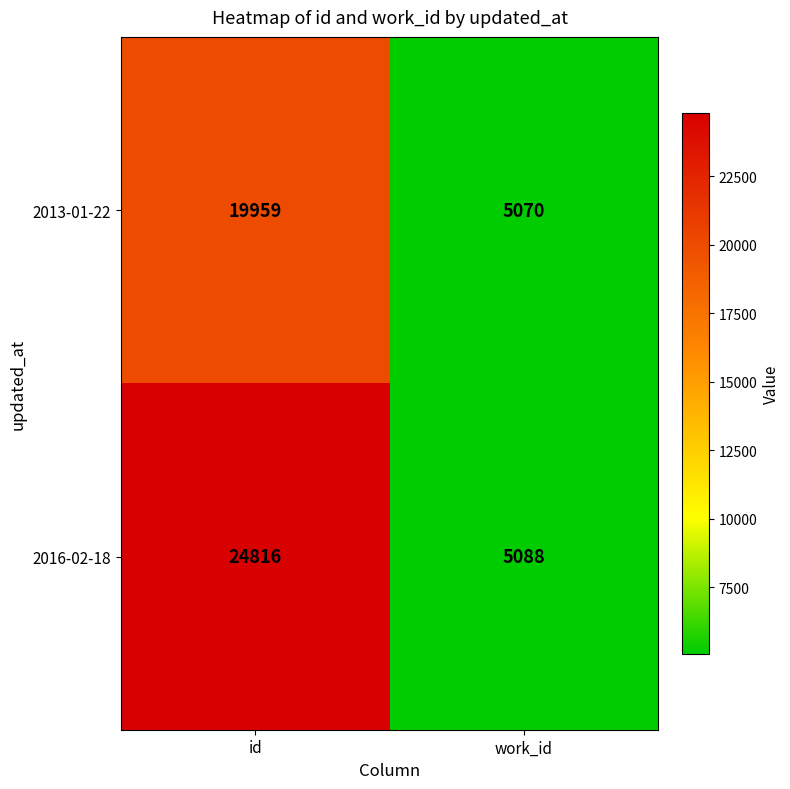

List the series in order of their peak value, highest first.

2016-02-18, 2013-01-22